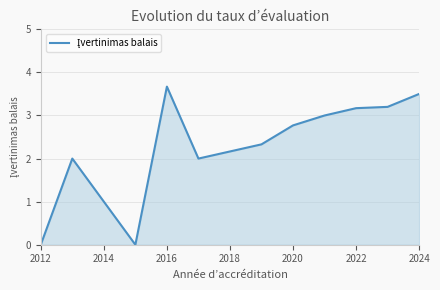

What is the difference between the maximum and minimum values?

3.7